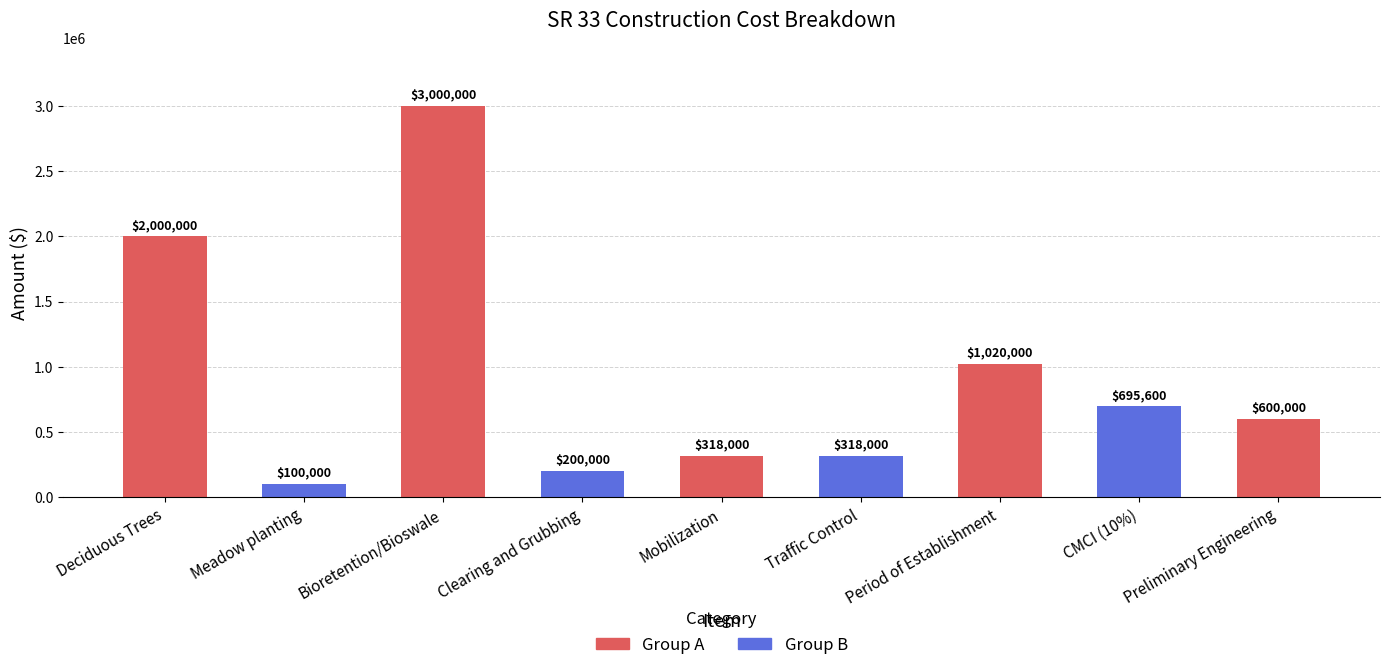

Rank the categories by value from highest to lowest.

Bioretention/Bioswale, Deciduous Trees, Period of Establishment, CMCI (10%), Preliminary Engineering, Mobilization, Traffic Control, Clearing and Grubbing, Meadow planting